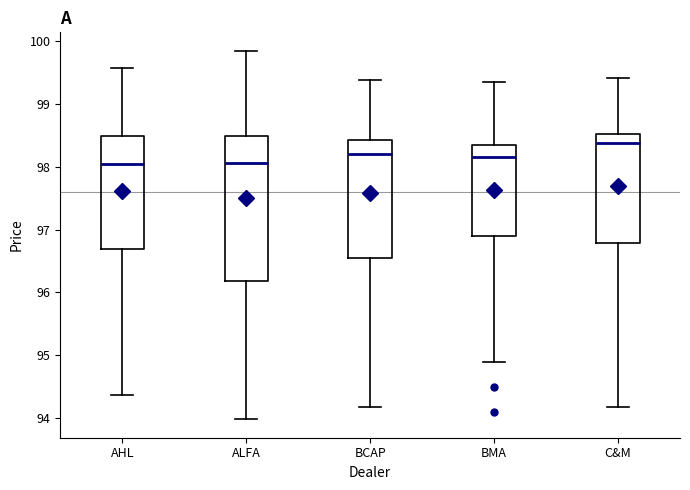

Reading left to right, transcribe this box plot: for each box, give where its median line is, the range the box spans, and where its two whiskers end, as read against the y-axis. The values are not printed on the chart, so give them approximately, as read against the axis.

AHL: median 98.1, box 96.7 to 98.5, whiskers 94.4 to 99.6
ALFA: median 98.1, box 96.2 to 98.5, whiskers 94.0 to 99.9
BCAP: median 98.2, box 96.5 to 98.4, whiskers 94.2 to 99.4
BMA: median 98.2, box 96.9 to 98.4, whiskers 94.9 to 99.4
C&M: median 98.4, box 96.8 to 98.5, whiskers 94.2 to 99.4